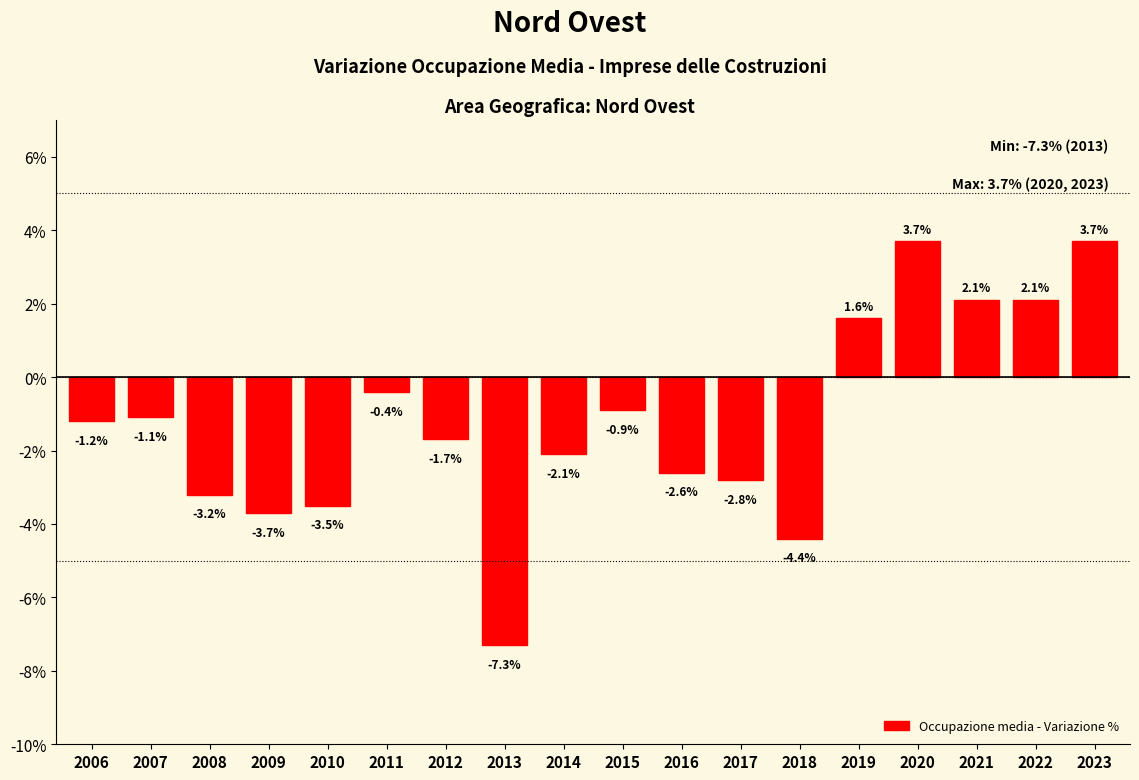

Reading left to right, list all the values displayed in this chart.

-1.2	-1.1	-3.2	-3.7	-3.5	-0.4	-1.7	-7.3	-2.1	-0.9	-2.6	-2.8	-4.4	1.6	3.7	2.1	2.1	3.7